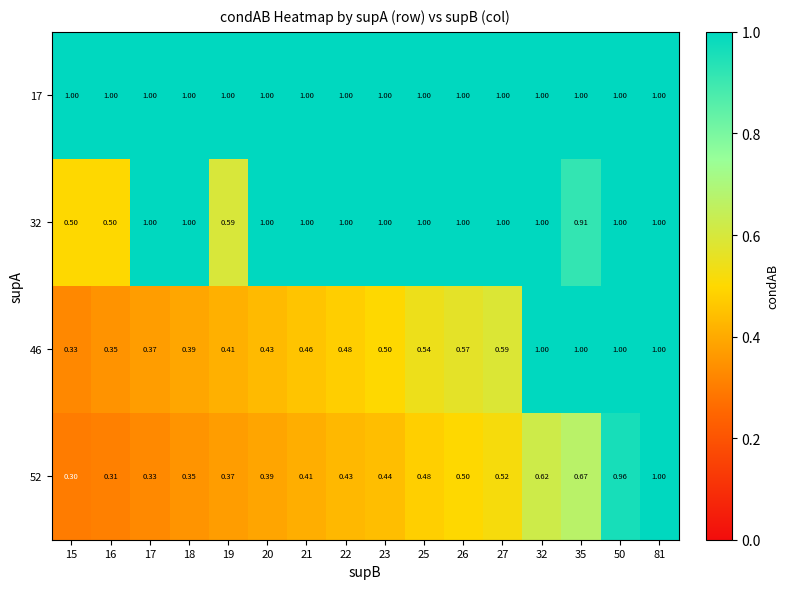

Is the value of 52 at 15 greater than the value of 17 at 15?

No